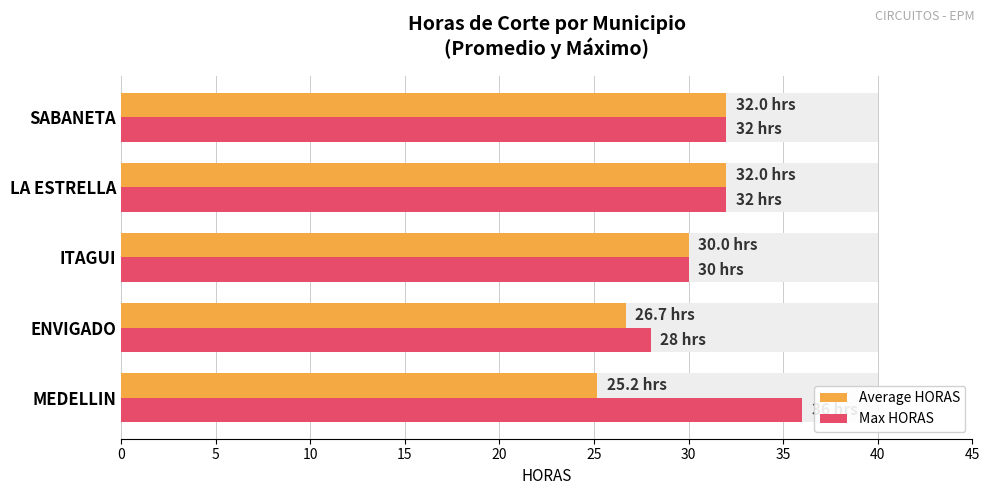

What is the difference between the maximum and minimum values in the Max HORAS series?

8.0